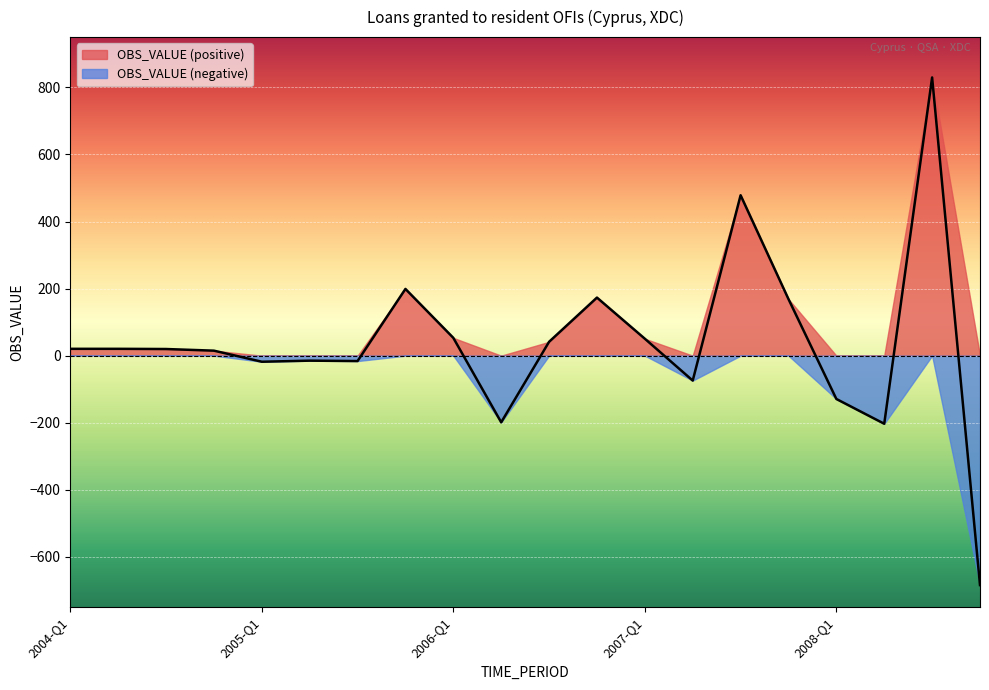

How many negative values are there?

8